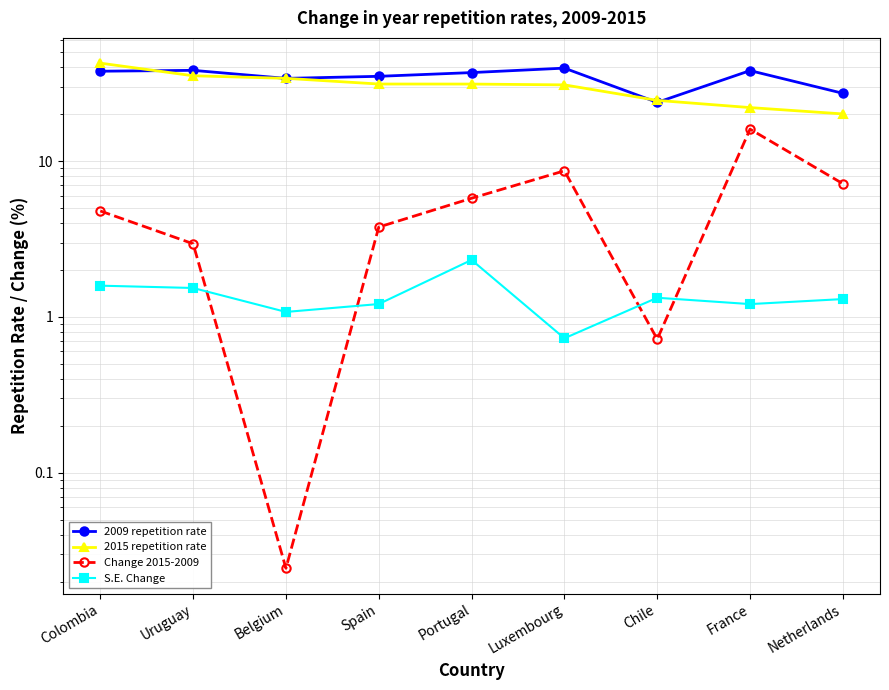

What is the minimum value for S.E. Change?

0.7